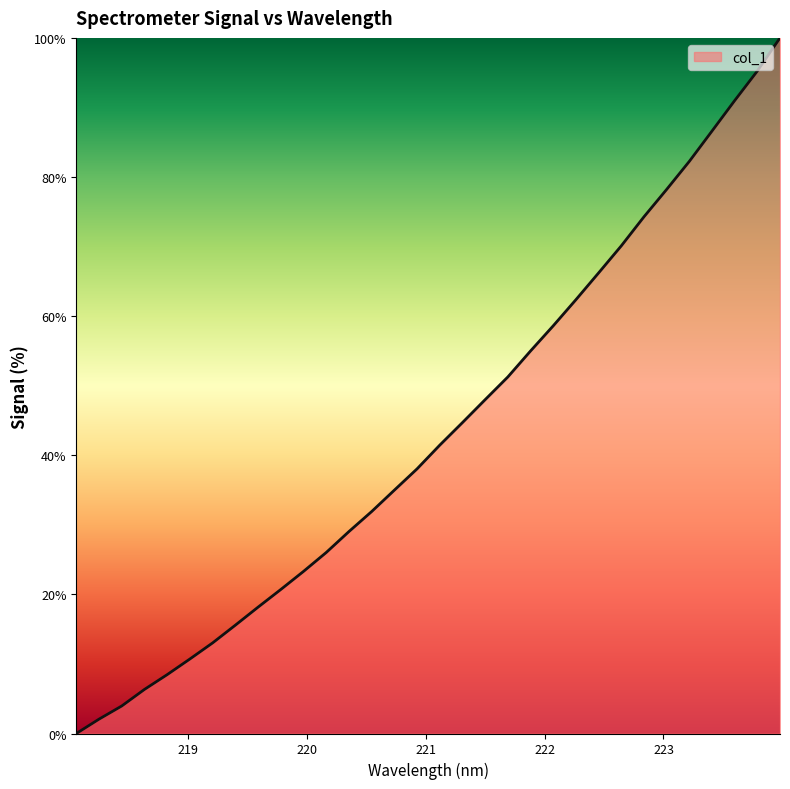

True or false: there are more than 1 points higher than both neighbors.

False